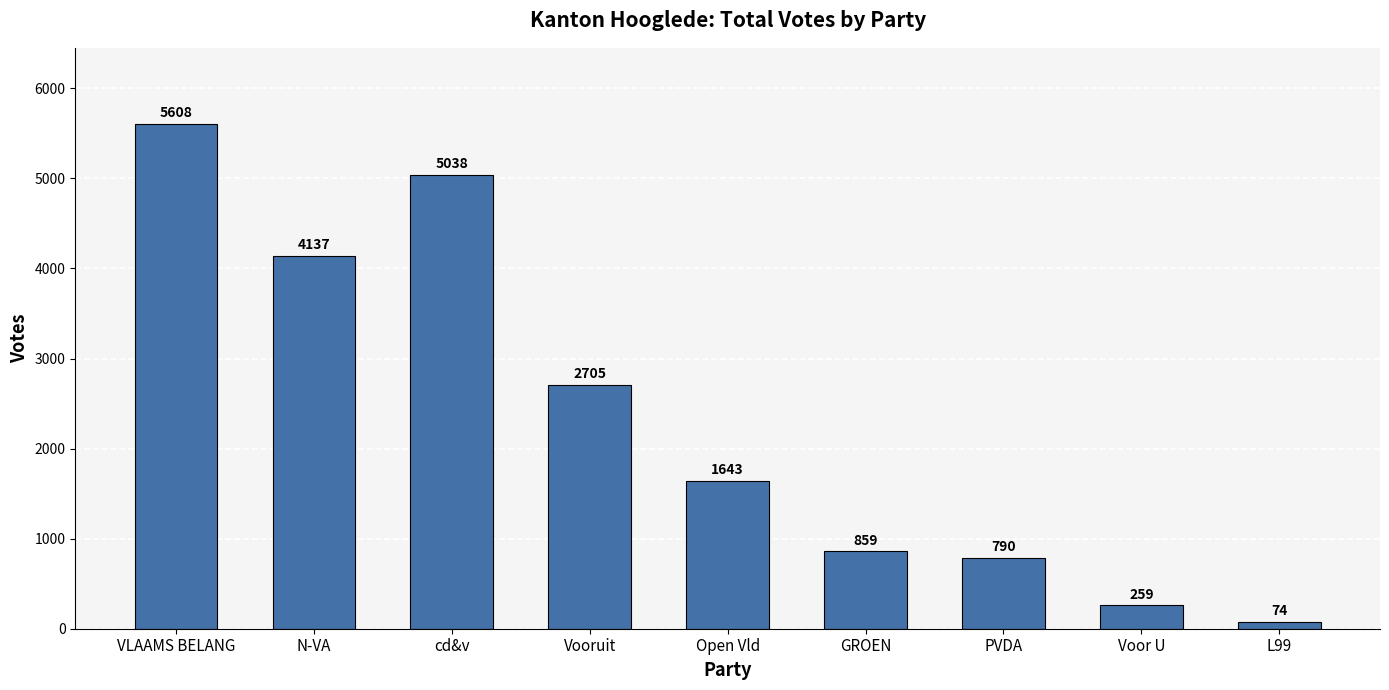

What is the maximum value shown in the chart?

5608